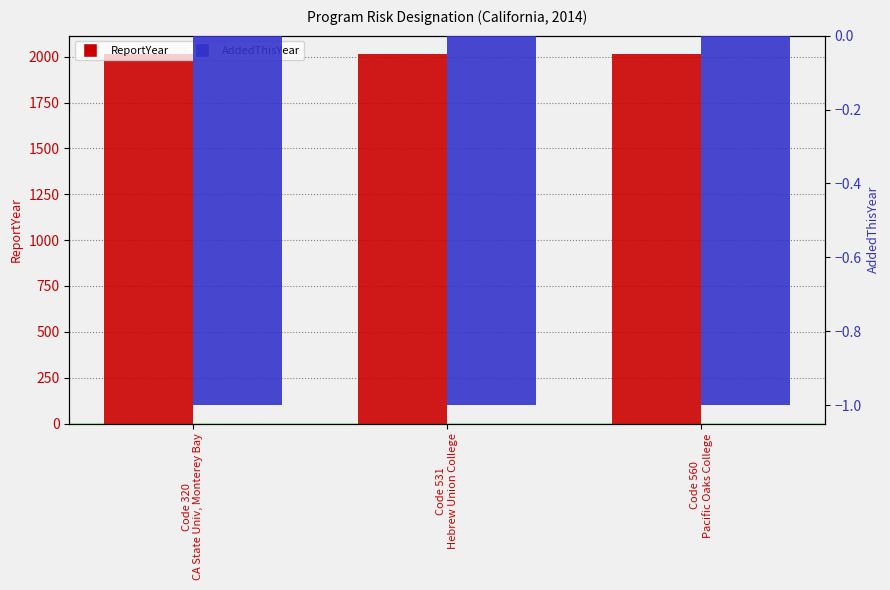

Rank the series by their average value, from highest to lowest.

ReportYear, AddedThisYear